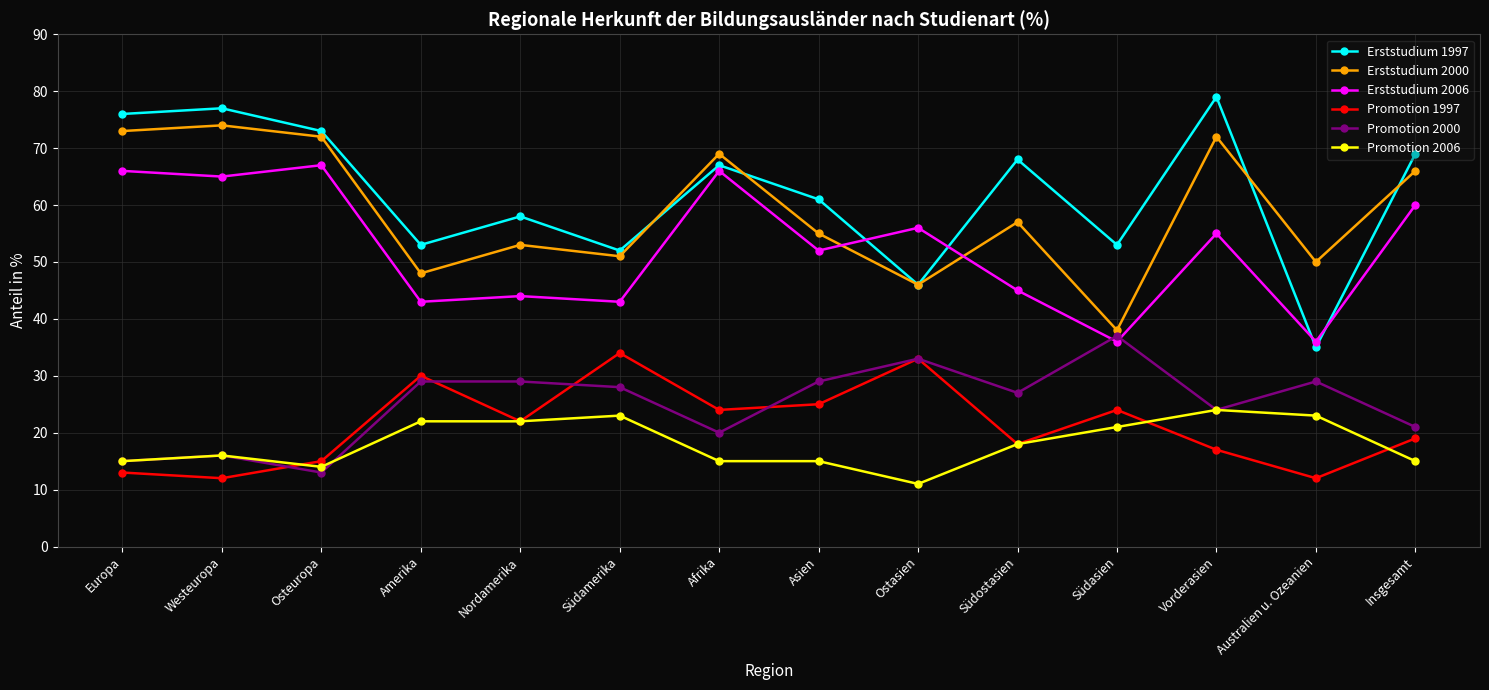

Count the number of categories in the chart.

14